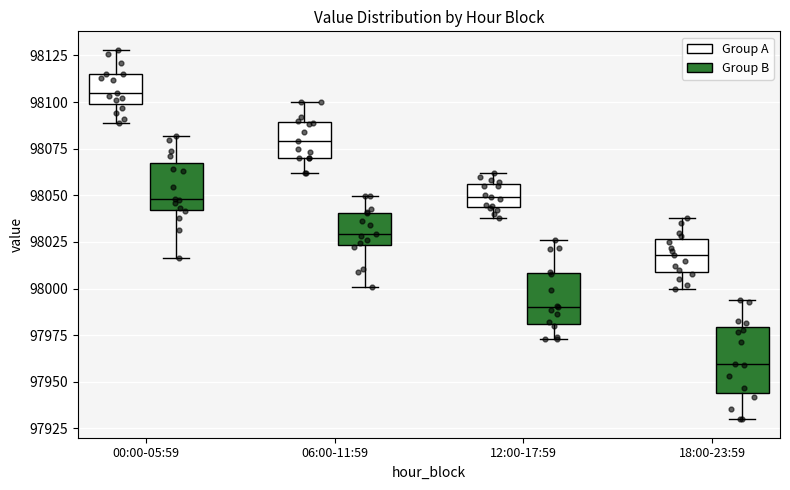

Reading left to right, transcribe this box plot: for each box, give where its median line is, the range the box spans, and where its two whiskers end, as read against the y-axis. The values are not printed on the chart, so give them approximately, as read against the axis.

00:00-05:59 (Group A): median 98105, box 98100 to 98115, whiskers 98090 to 98130
00:00-05:59 (Group B): median 98055, box 98040 to 98075, whiskers 98025 to 98090
06:00-11:59 (Group A): median 98080, box 98070 to 98090, whiskers 98060 to 98100
06:00-11:59 (Group B): median 98035, box 98020 to 98040, whiskers 97990 to 98050
12:00-17:59 (Group A): median 98050, box 98045 to 98055, whiskers 98040 to 98060
12:00-17:59 (Group B): median 97990, box 97980 to 98005, whiskers 97965 to 98025
18:00-23:59 (Group A): median 98020, box 98010 to 98025, whiskers 98000 to 98040
18:00-23:59 (Group B): median 97960, box 97950 to 97970, whiskers 97930 to 97985